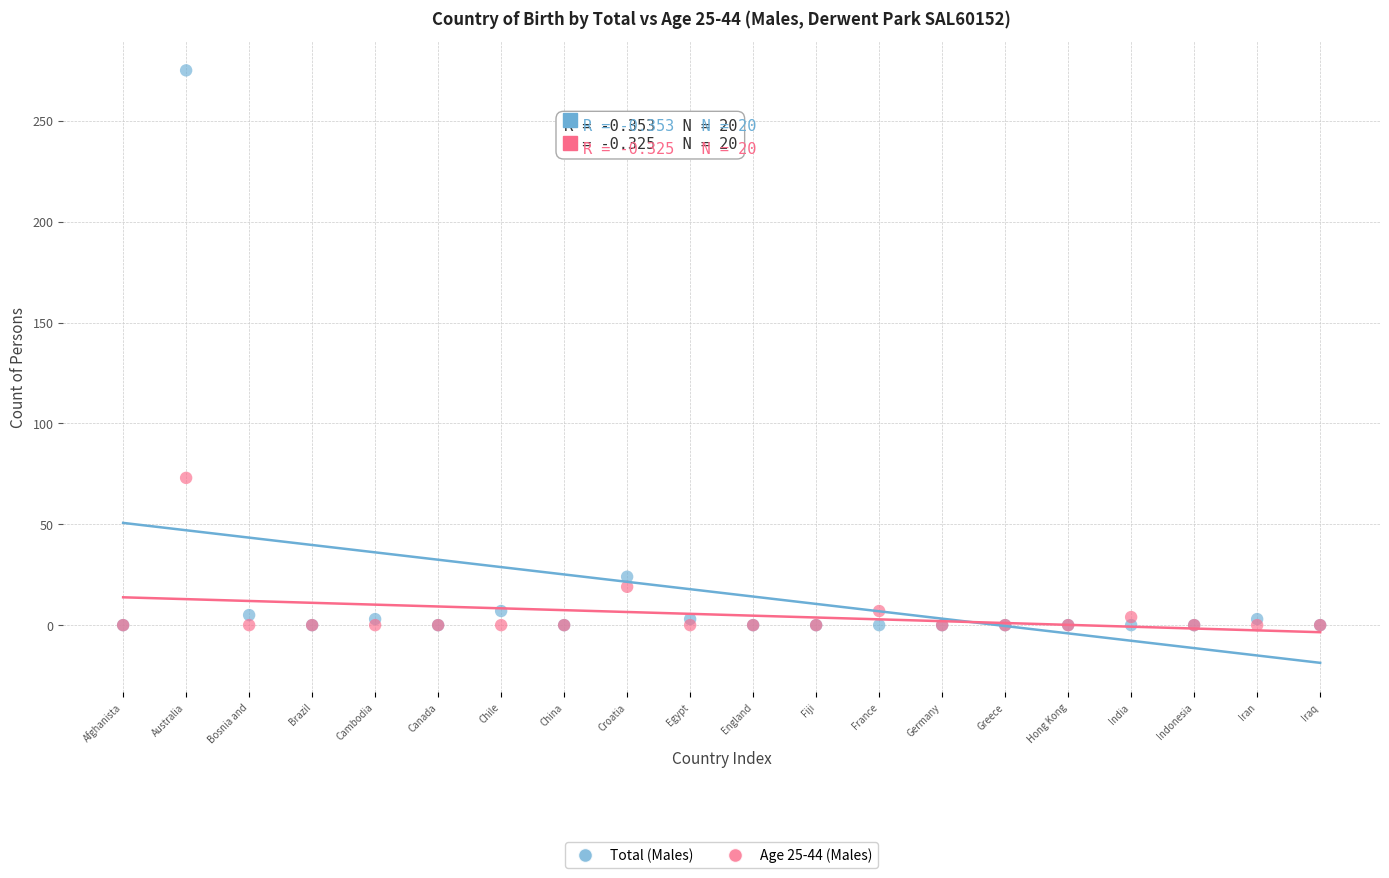

Which series has the largest Y range (max minus min)?

Total (Males)